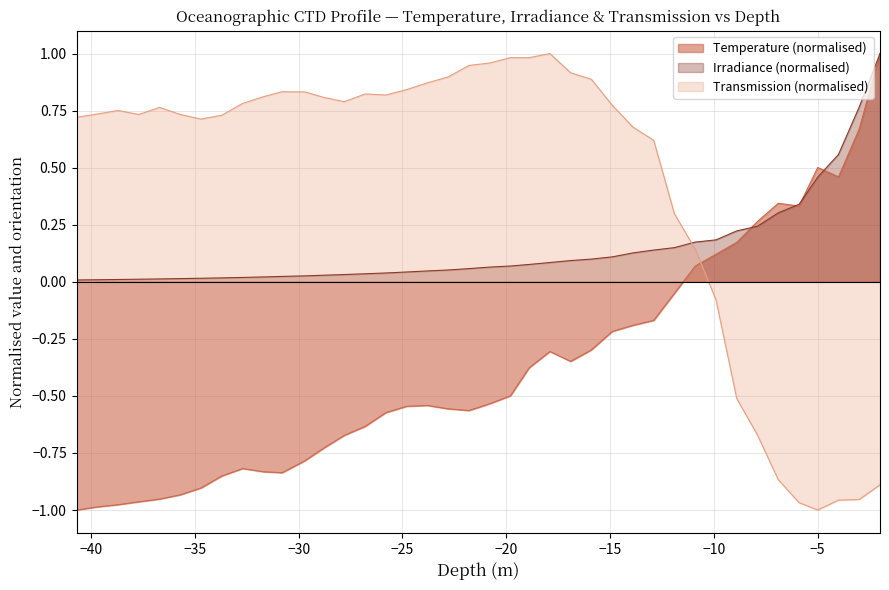

Rank the categories by value from lowest to highest.

41, 40, 39, 38, 37, 36, 35, 34, 31, 32, 33, 30, 29, 28, 27, 26, 22, 23, 25, 24, 21, 20, 19, 17, 18, 16, 15, 14, 13, 12, 11, 10, 9, 8, 6, 7, 4, 5, 3, 2